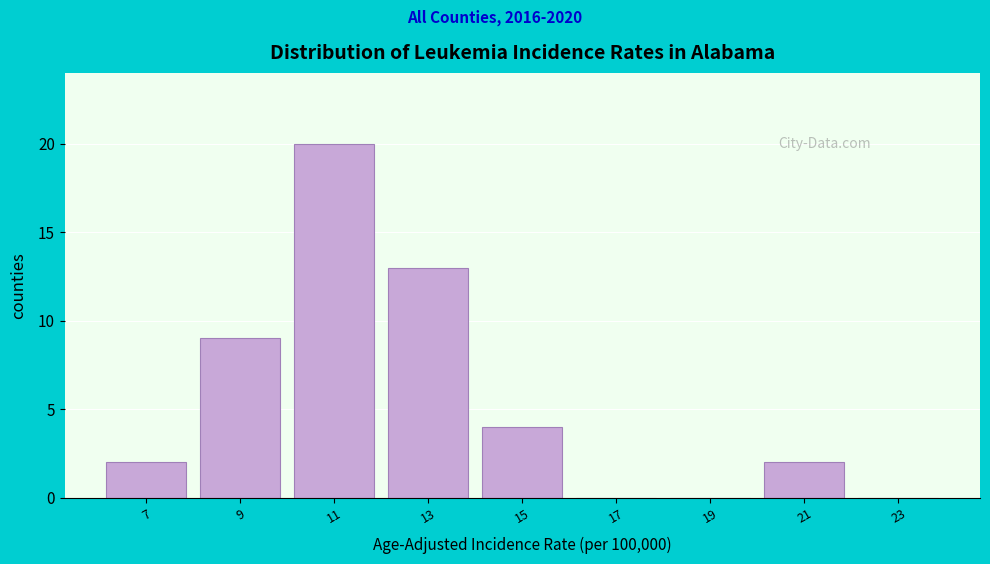

Reading right to left, extract all data points from this chart.

23=0	21=2	19=0	17=0	15=4	13=13	11=20	9=9	7=2